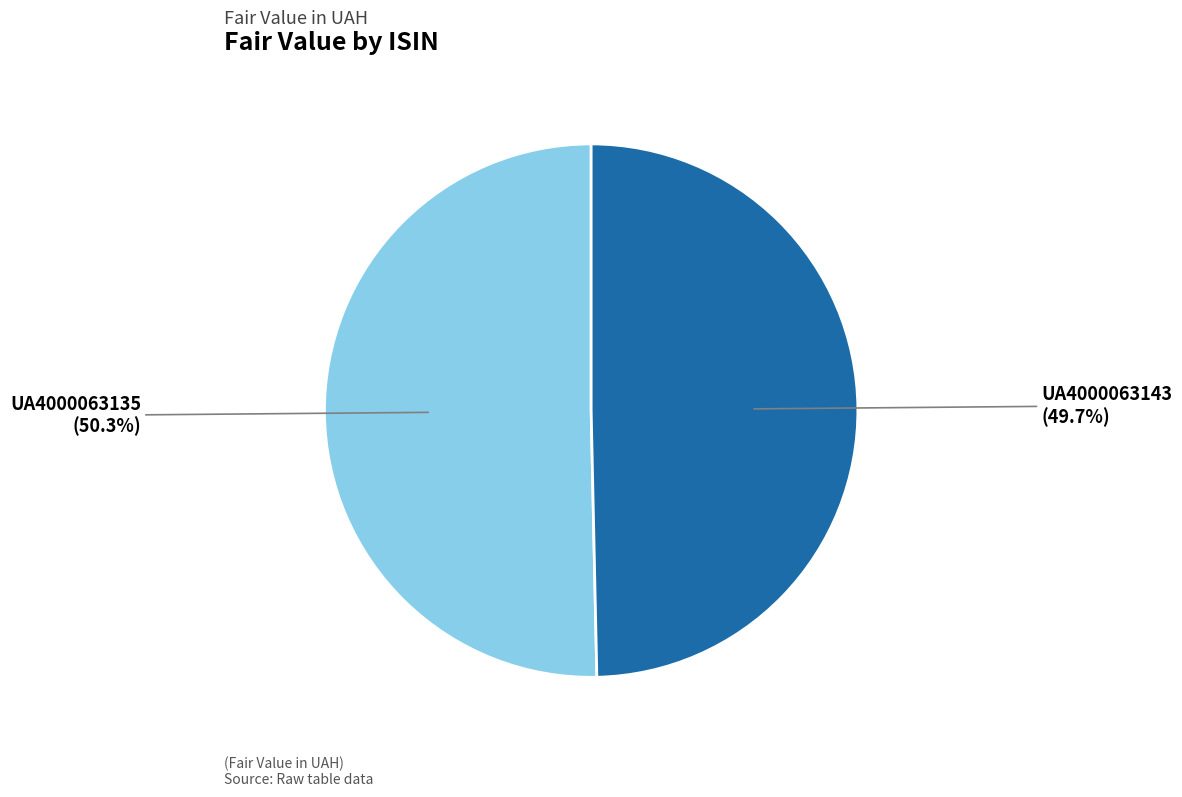

True or false: UA4000063143 accounts for 40% of the total.

False